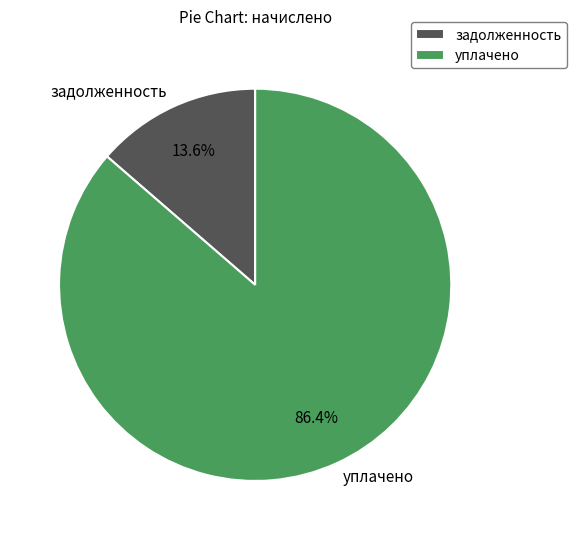

Does any single category account for the majority?

Yes